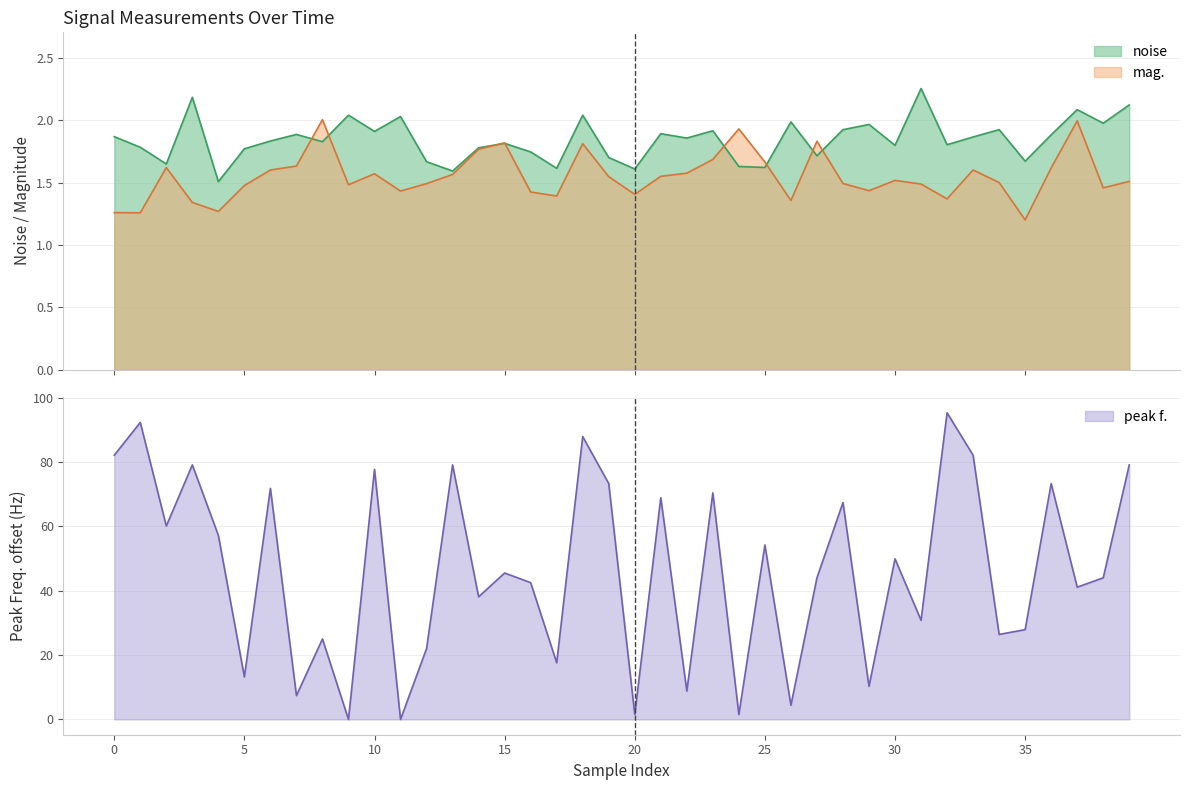

What is the average value of the mag. series?

1.5